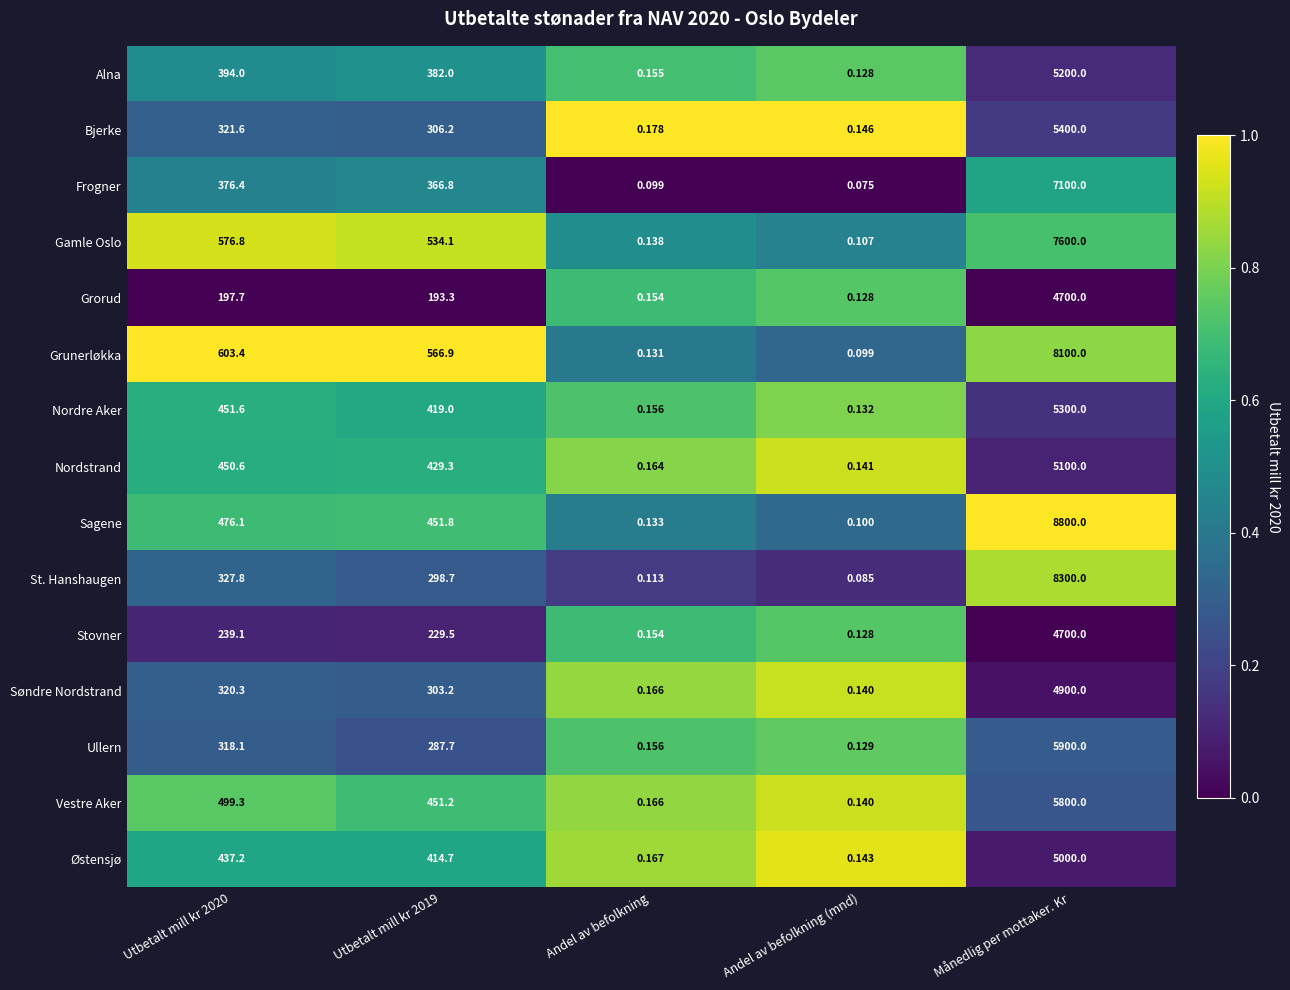

At which category is the sum across all series the highest?

Månedlig per mottaker. Kr